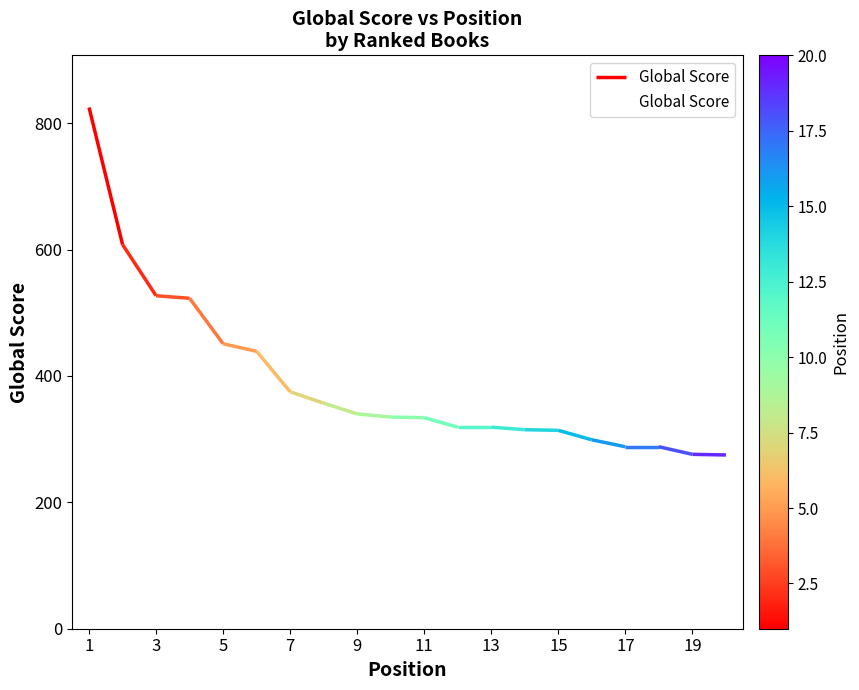

How many lines are shown in the chart?

1